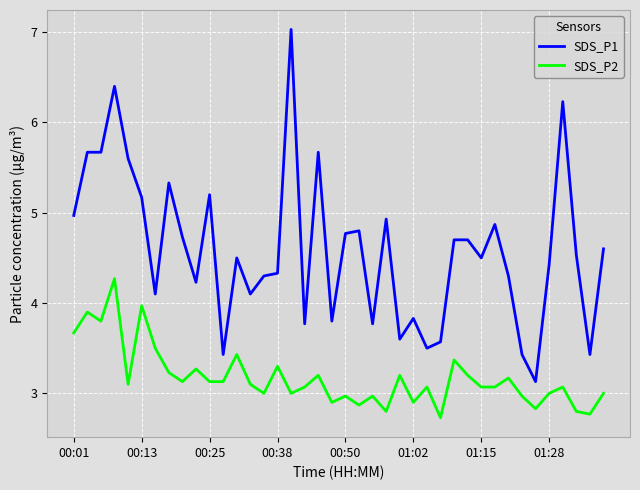

What is the average value of the SDS_P1 series?

4.6